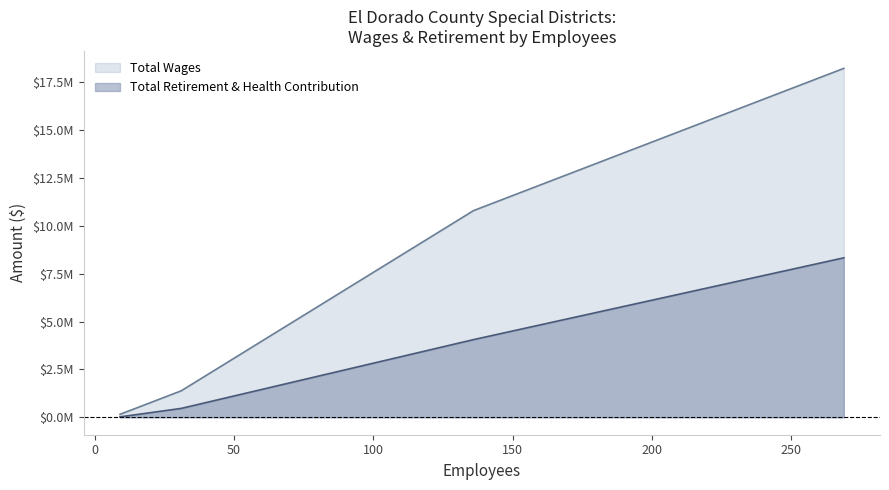

Reading left to right, transcribe all the data shown in this chart.

Total Wages: 18222376	10794250	1381768	153315
Total Retirement & Health Contribution: 8328582	4056224	463645	21288